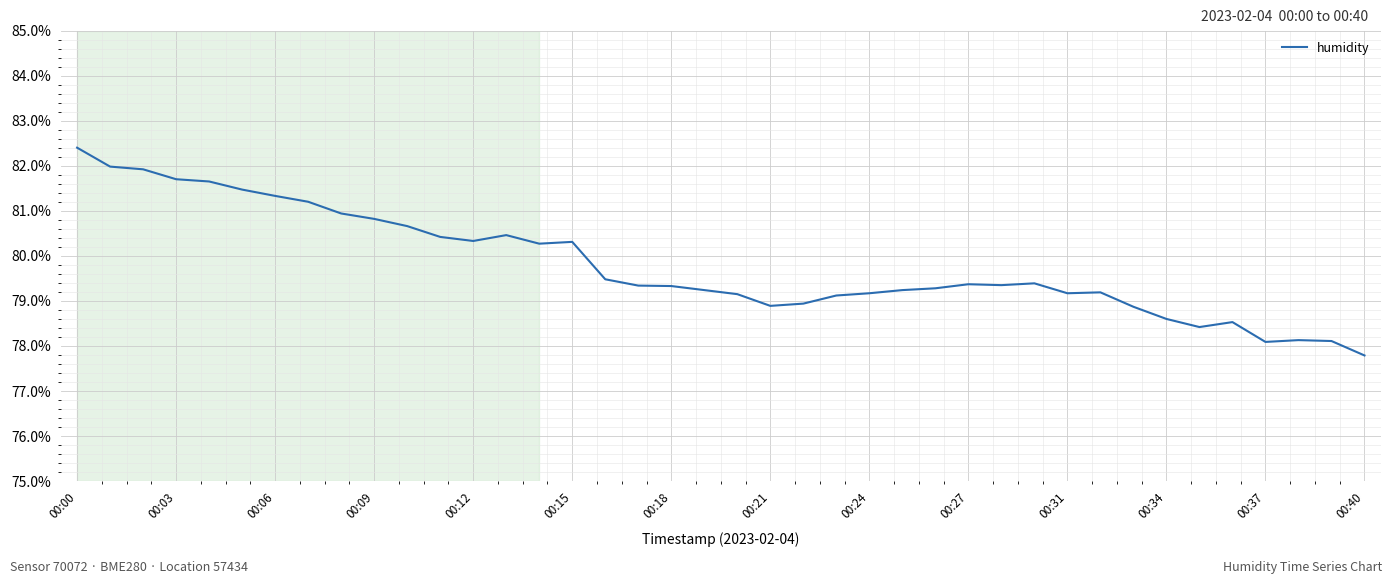

Does the chart display data point markers on the line(s)?

No